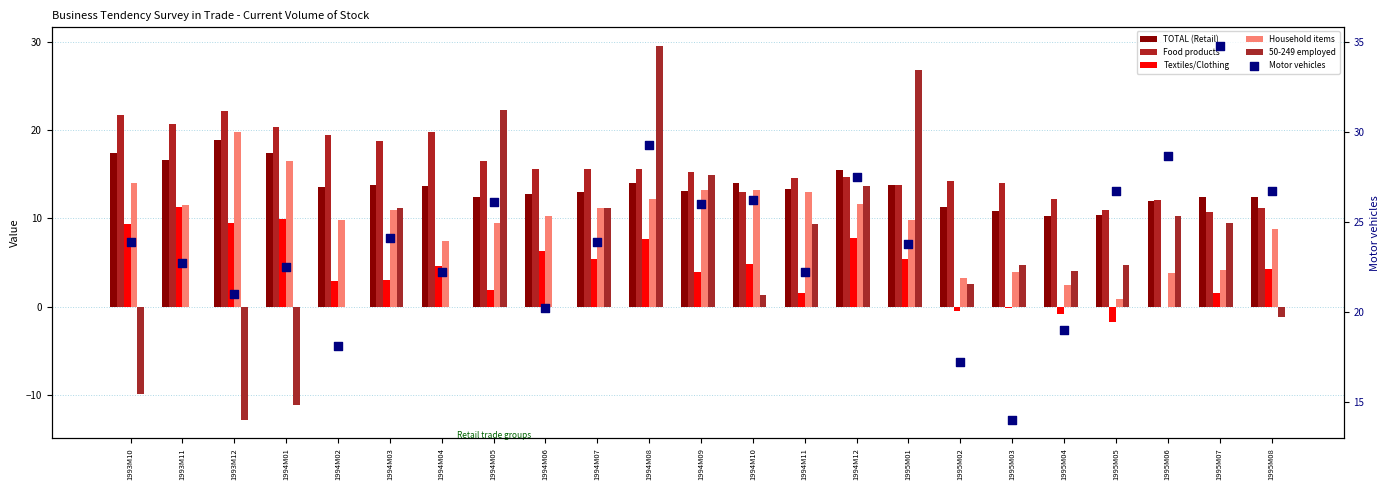

What are all the series names shown in the legend?

TOTAL (Retail), Food products, Textiles/Clothing, Household items, 50-249 employed, Motor vehicles